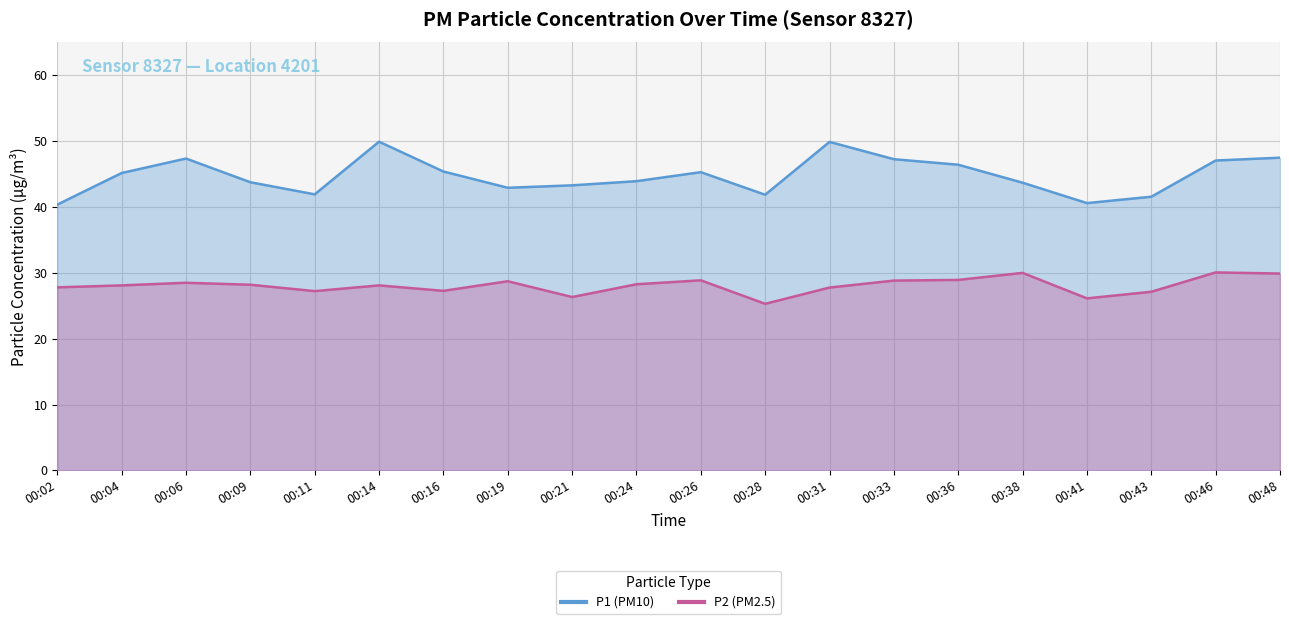

At which label is P2 closest to 27?

00:43